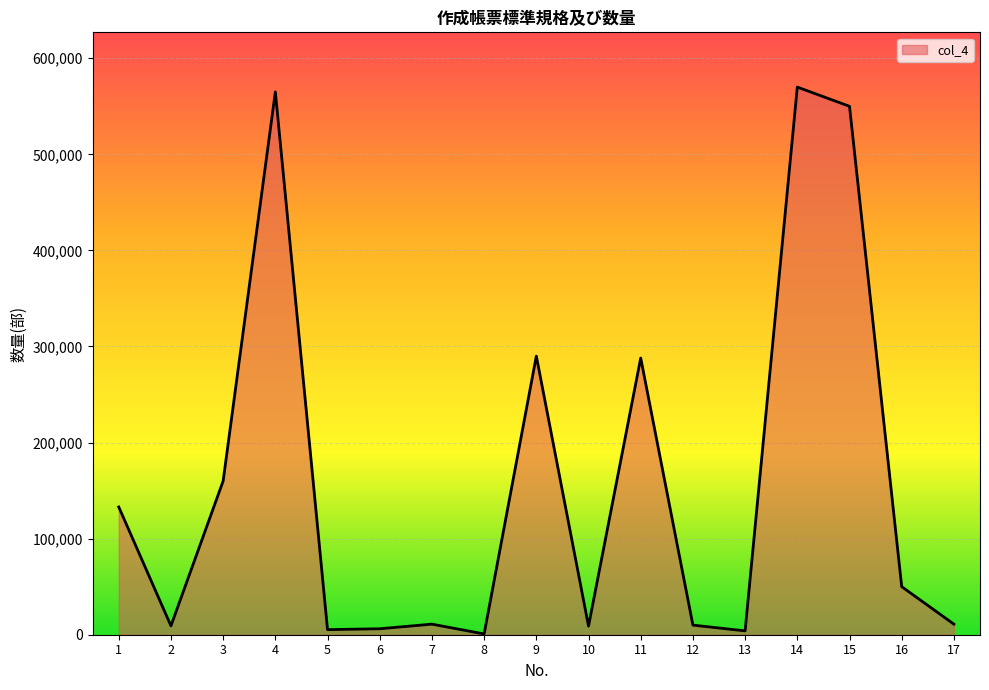

Is it true that the value at 14 is 240088?

False